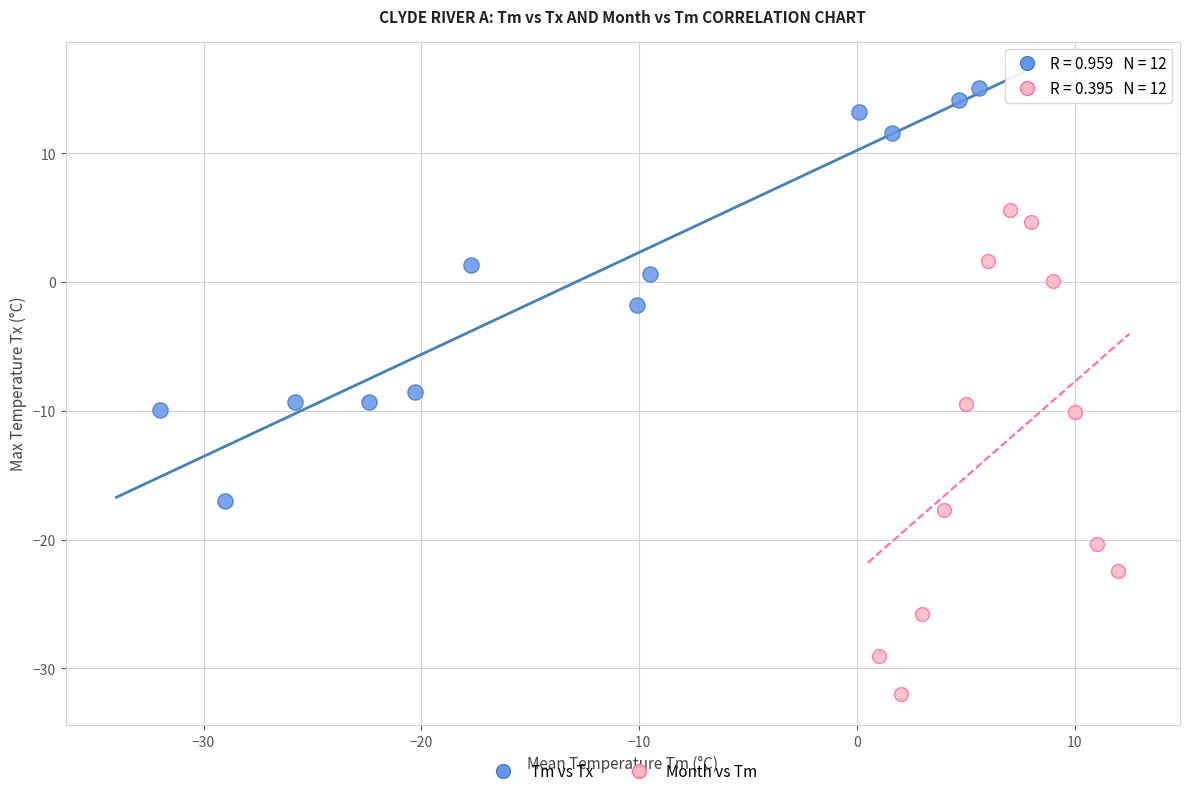

What are all the series names shown in the legend?

Tm vs Tx, Month vs Tm